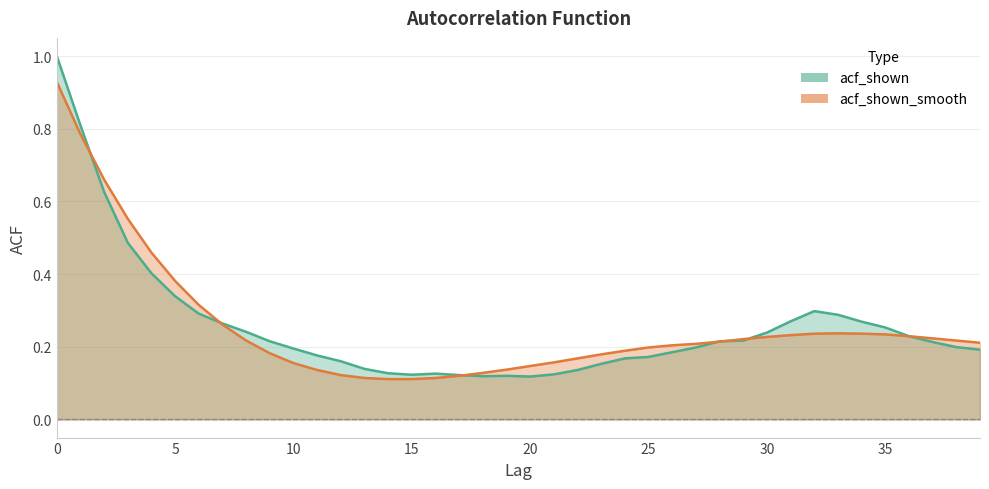

What is the minimum value for acf_shown_smooth?

0.1